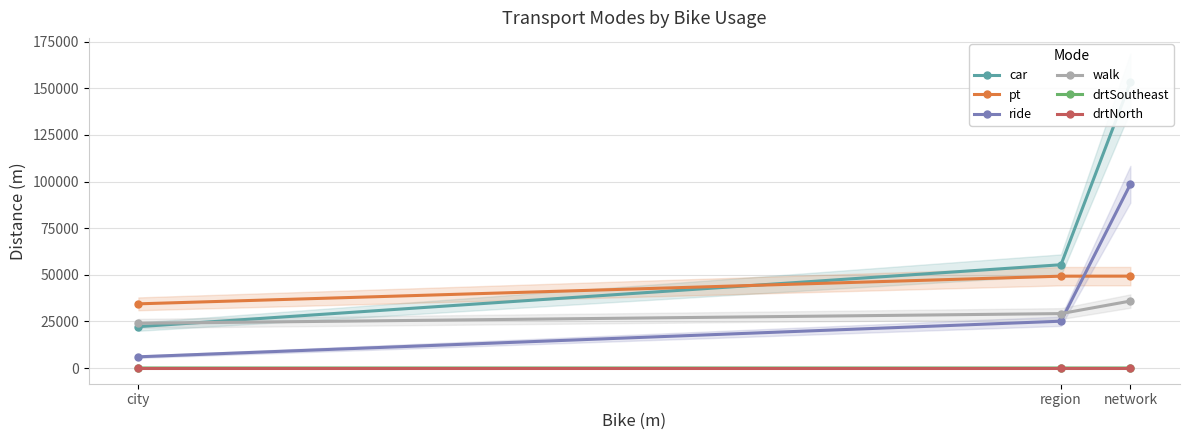

What is the average value of the ride series?

43224.2